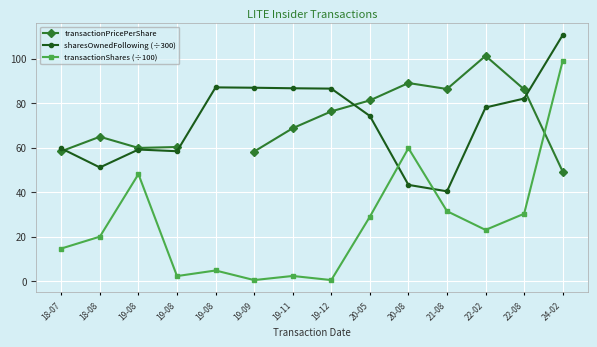

Read the transactionPricePerShare value at 21-08.

86.4